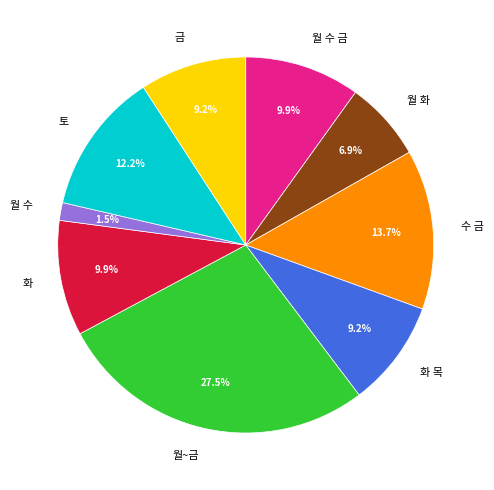

To the nearest percent, what is the average slice percentage?

11%